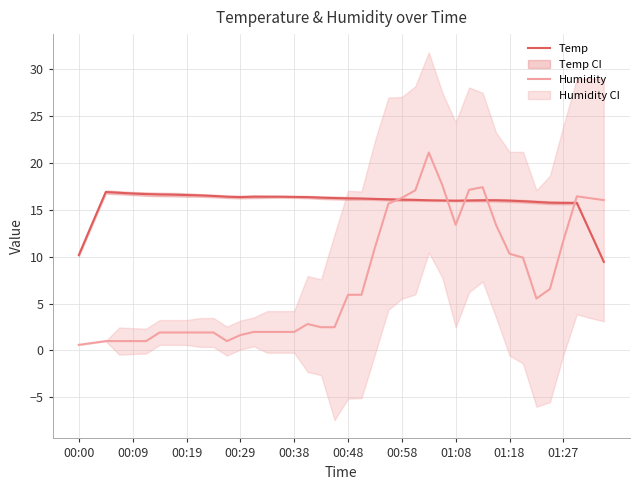

The value of Temp at 01:08 is 22.9. True or false?

False